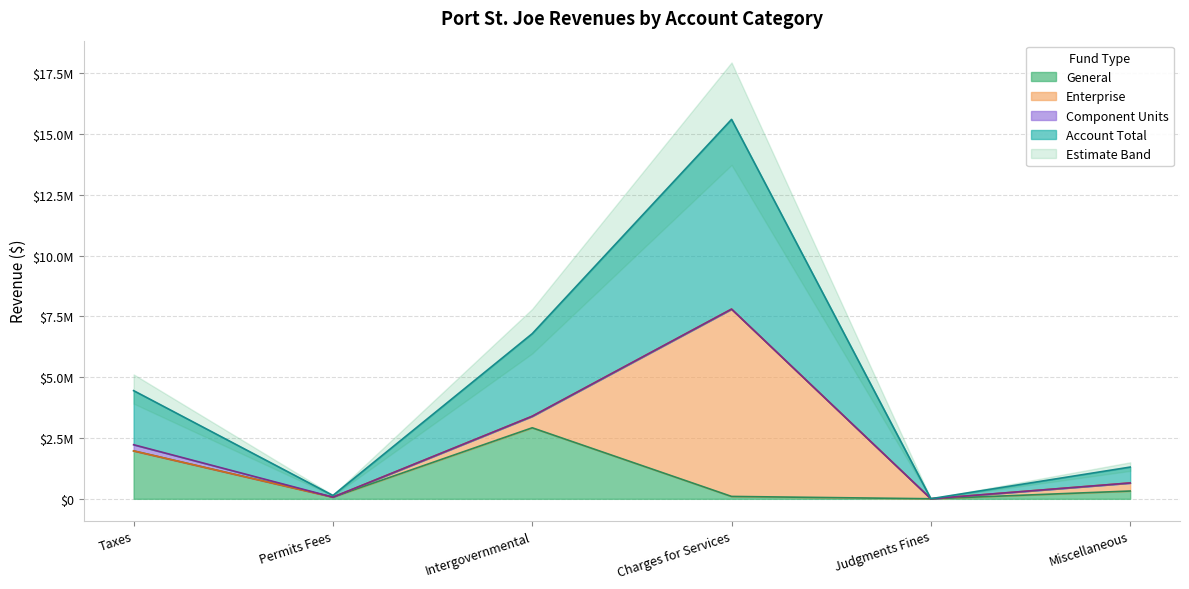

How many values in the Account Total series are below 2224504?

3